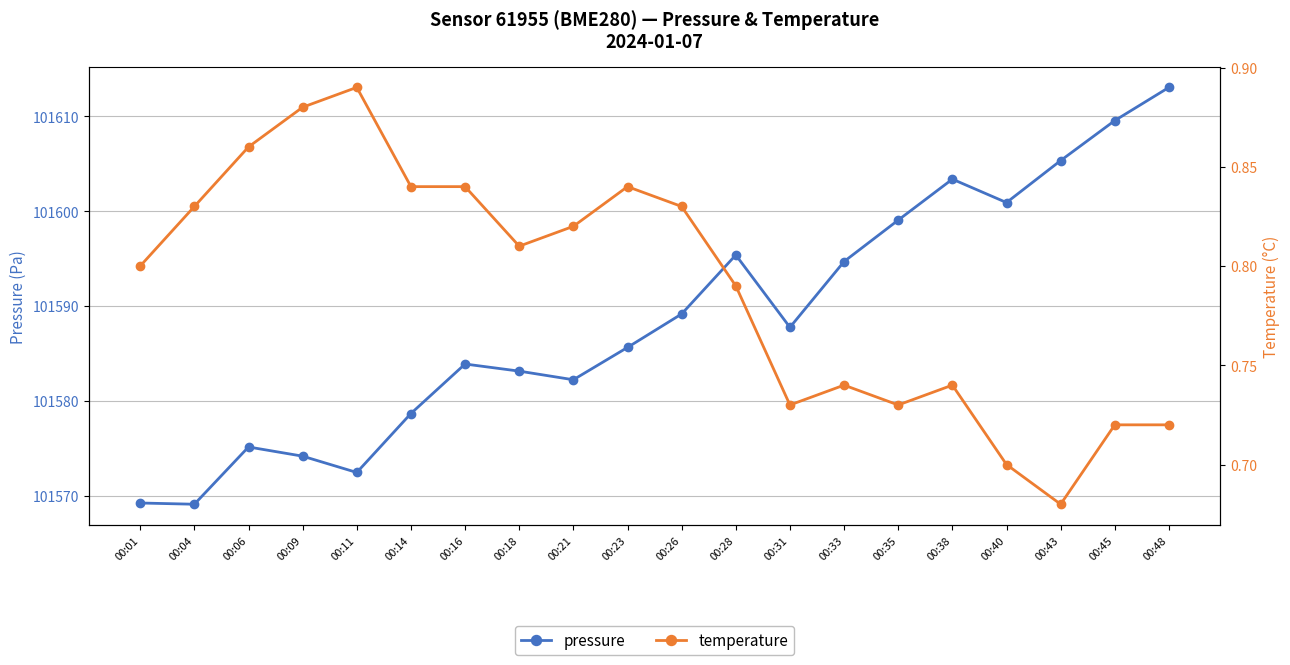

Reading right to left, transcribe all the data shown in this chart.

pressure: 101613.1	101609.6	101605.3	101600.9	101603.4	101599.1	101594.7	101587.8	101595.4	101589.2	101585.6	101582.2	101583.1	101583.9	101578.7	101572.4	101574.2	101575.1	101569.1	101569.2
temperature: 0.7	0.7	0.7	0.7	0.7	0.7	0.7	0.7	0.8	0.8	0.8	0.8	0.8	0.8	0.8	0.9	0.9	0.9	0.8	0.8